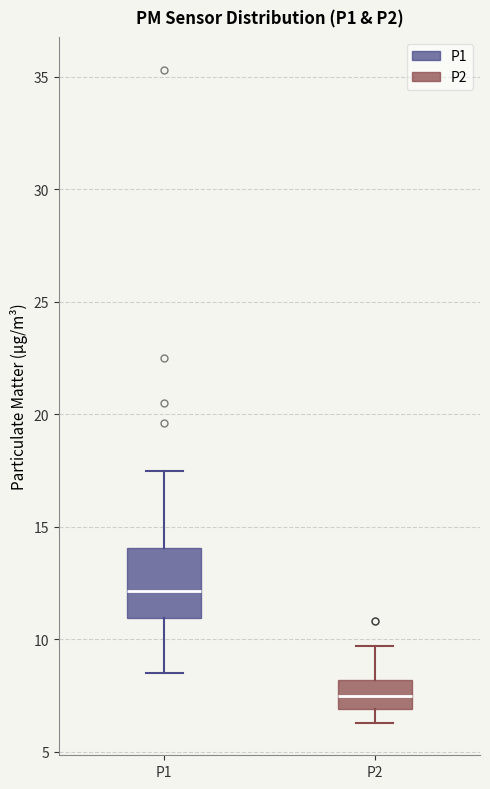

Which box has the lowest median line?

P2